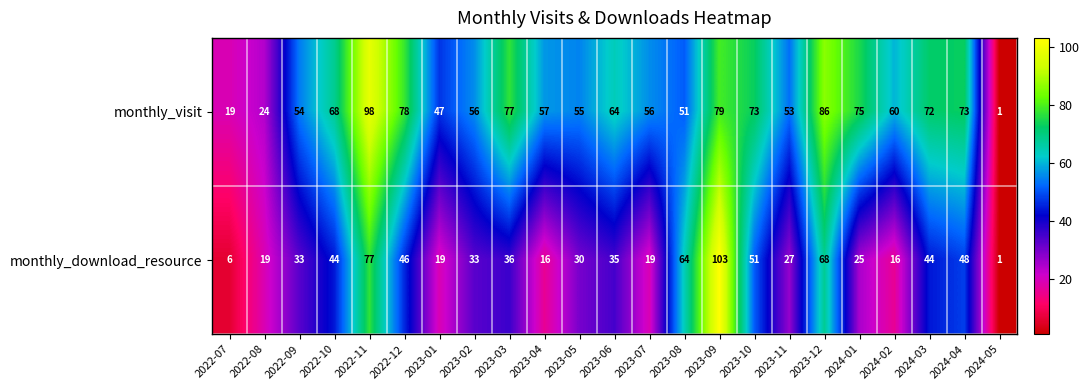

What is the total value across all series at 2022-11?

175